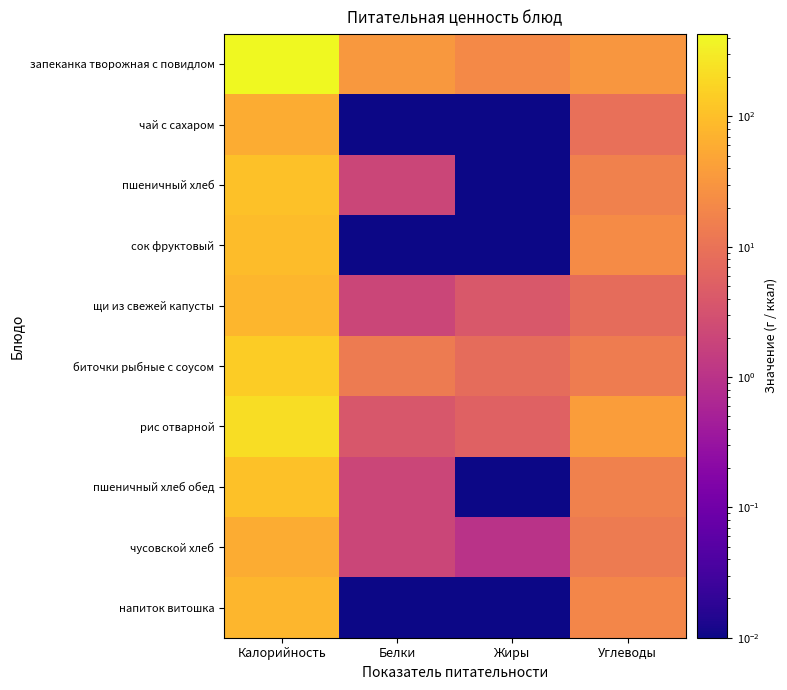

What is the maximum value shown in the chart?

428.0